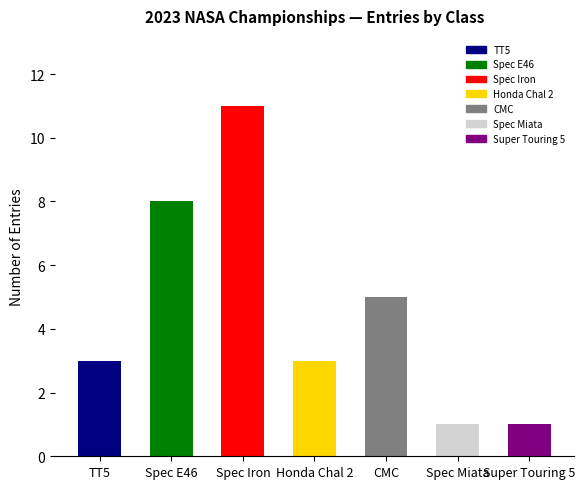

Which has a higher value, CMC or Spec E46?

Spec E46